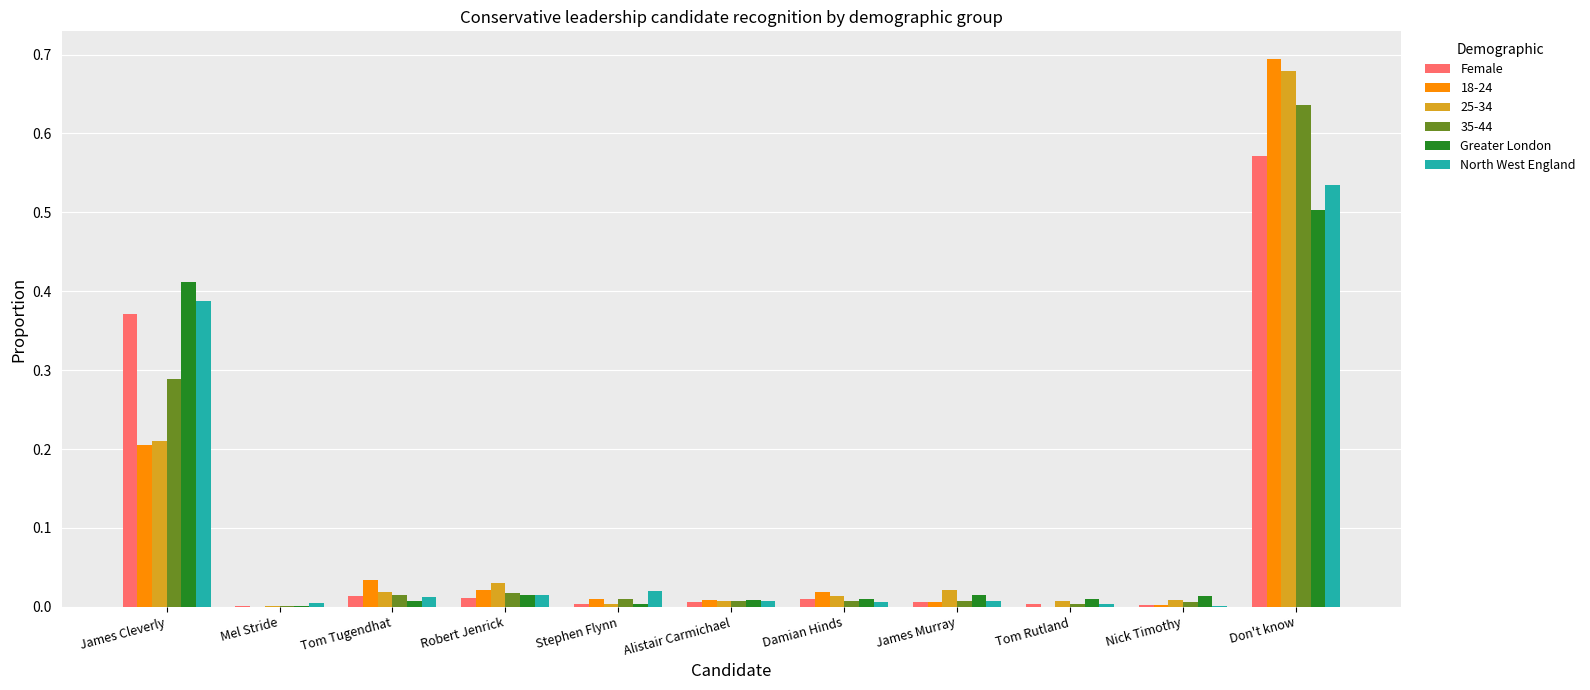

Are the bars grouped side by side (vs. stacked)?

Yes